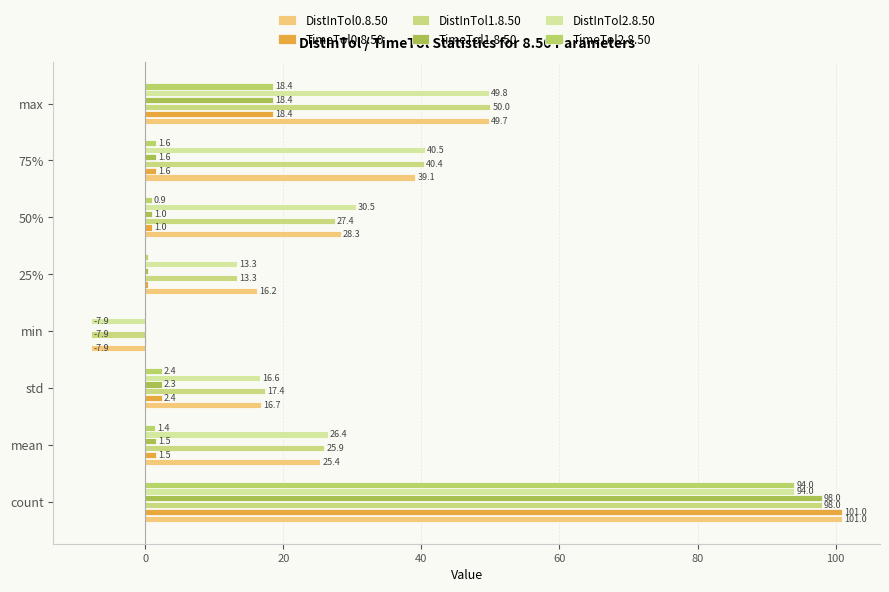

What is the average value of the TimeTol1.8.50 series?

15.4